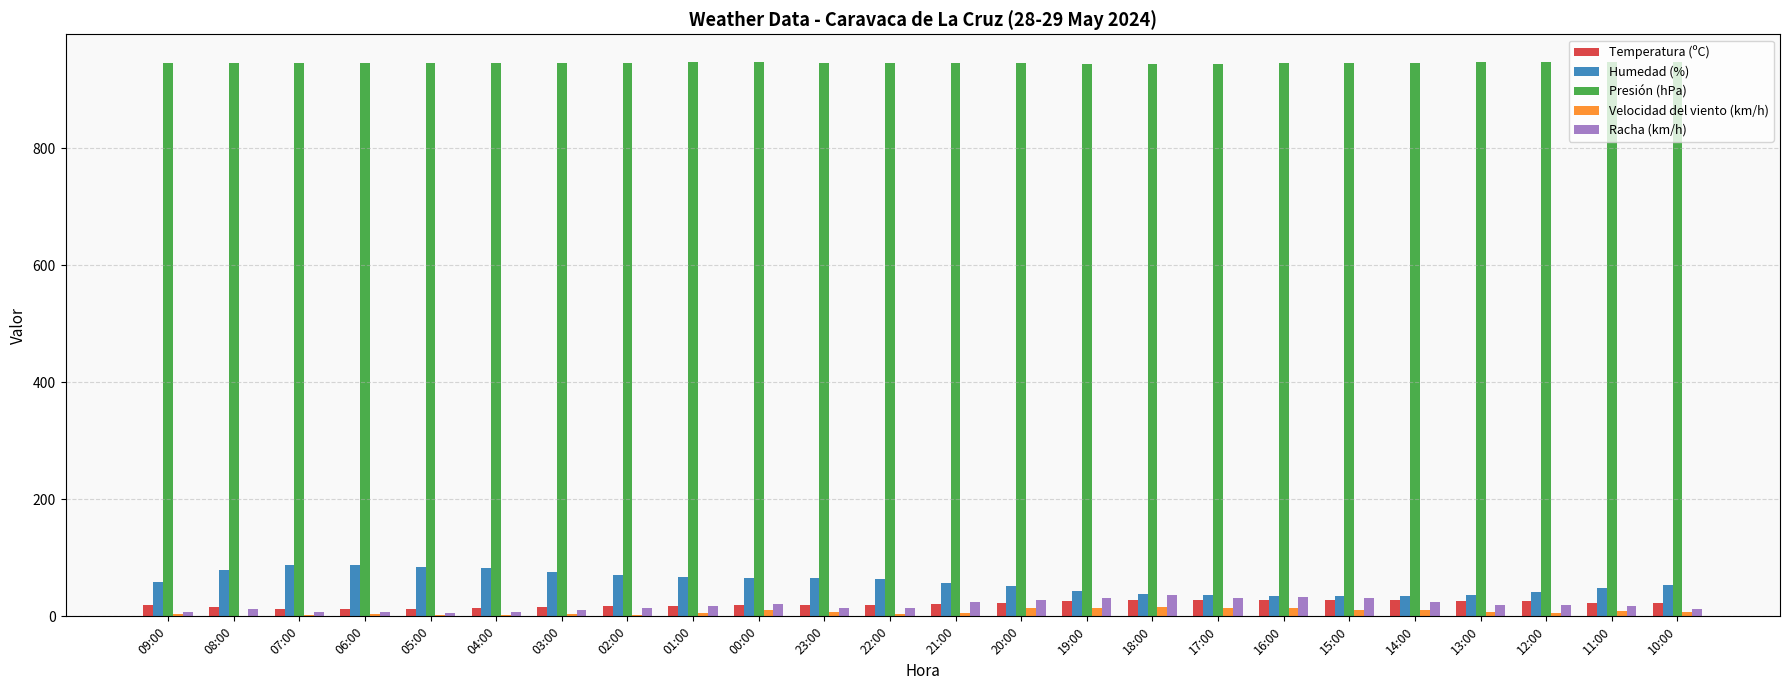

What is the maximum value for Humedad (%)?

88.0